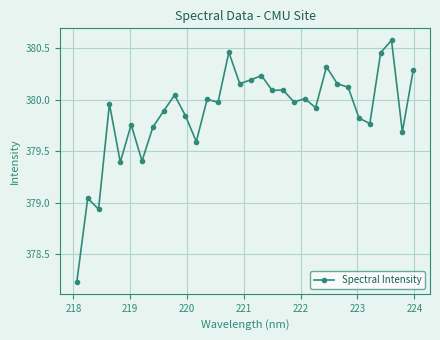

True or false: the data has more than 1 interior local peaks.

True